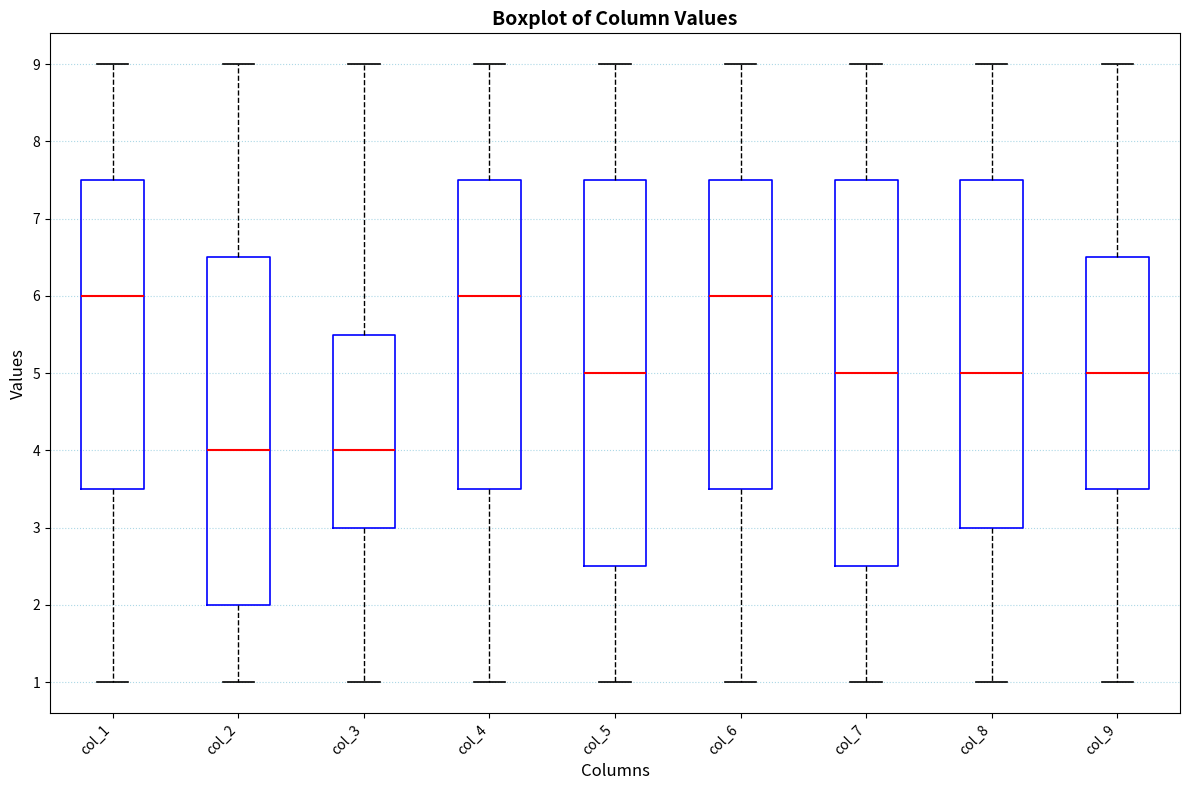

Reading left to right, read every box against the y-axis: the position of its median line, the range the box covers, and the ends of its whiskers. The values are not printed on the chart, so give them approximately, as read against the axis.

col_1: median 6.0, box 3.5 to 7.5, whiskers 1.0 to 9.0
col_2: median 4.0, box 2.0 to 6.5, whiskers 1.0 to 9.0
col_3: median 4.0, box 3.0 to 5.5, whiskers 1.0 to 9.0
col_4: median 6.0, box 3.5 to 7.5, whiskers 1.0 to 9.0
col_5: median 5.0, box 2.5 to 7.5, whiskers 1.0 to 9.0
col_6: median 6.0, box 3.5 to 7.5, whiskers 1.0 to 9.0
col_7: median 5.0, box 2.5 to 7.5, whiskers 1.0 to 9.0
col_8: median 5.0, box 3.0 to 7.5, whiskers 1.0 to 9.0
col_9: median 5.0, box 3.5 to 6.5, whiskers 1.0 to 9.0